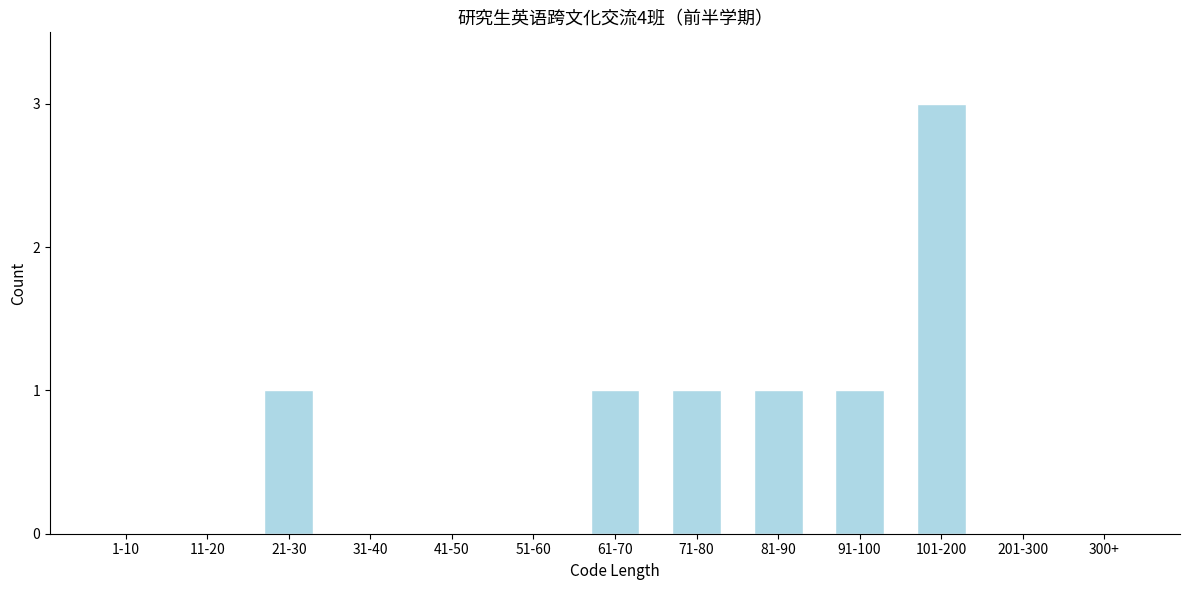

Reading left to right, list all the values displayed in this chart.

1-10=0	11-20=0	21-30=1	31-40=0	41-50=0	51-60=0	61-70=1	71-80=1	81-90=1	91-100=1	101-200=3	201-300=0	300+=0